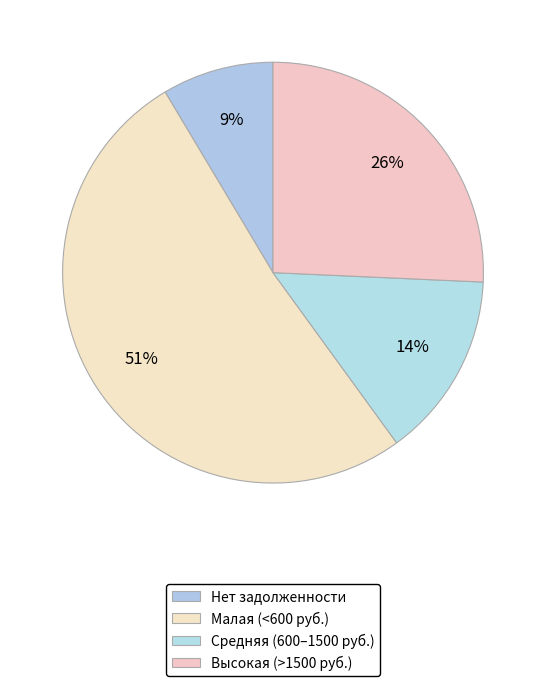

Count the number of slices in the pie.

4